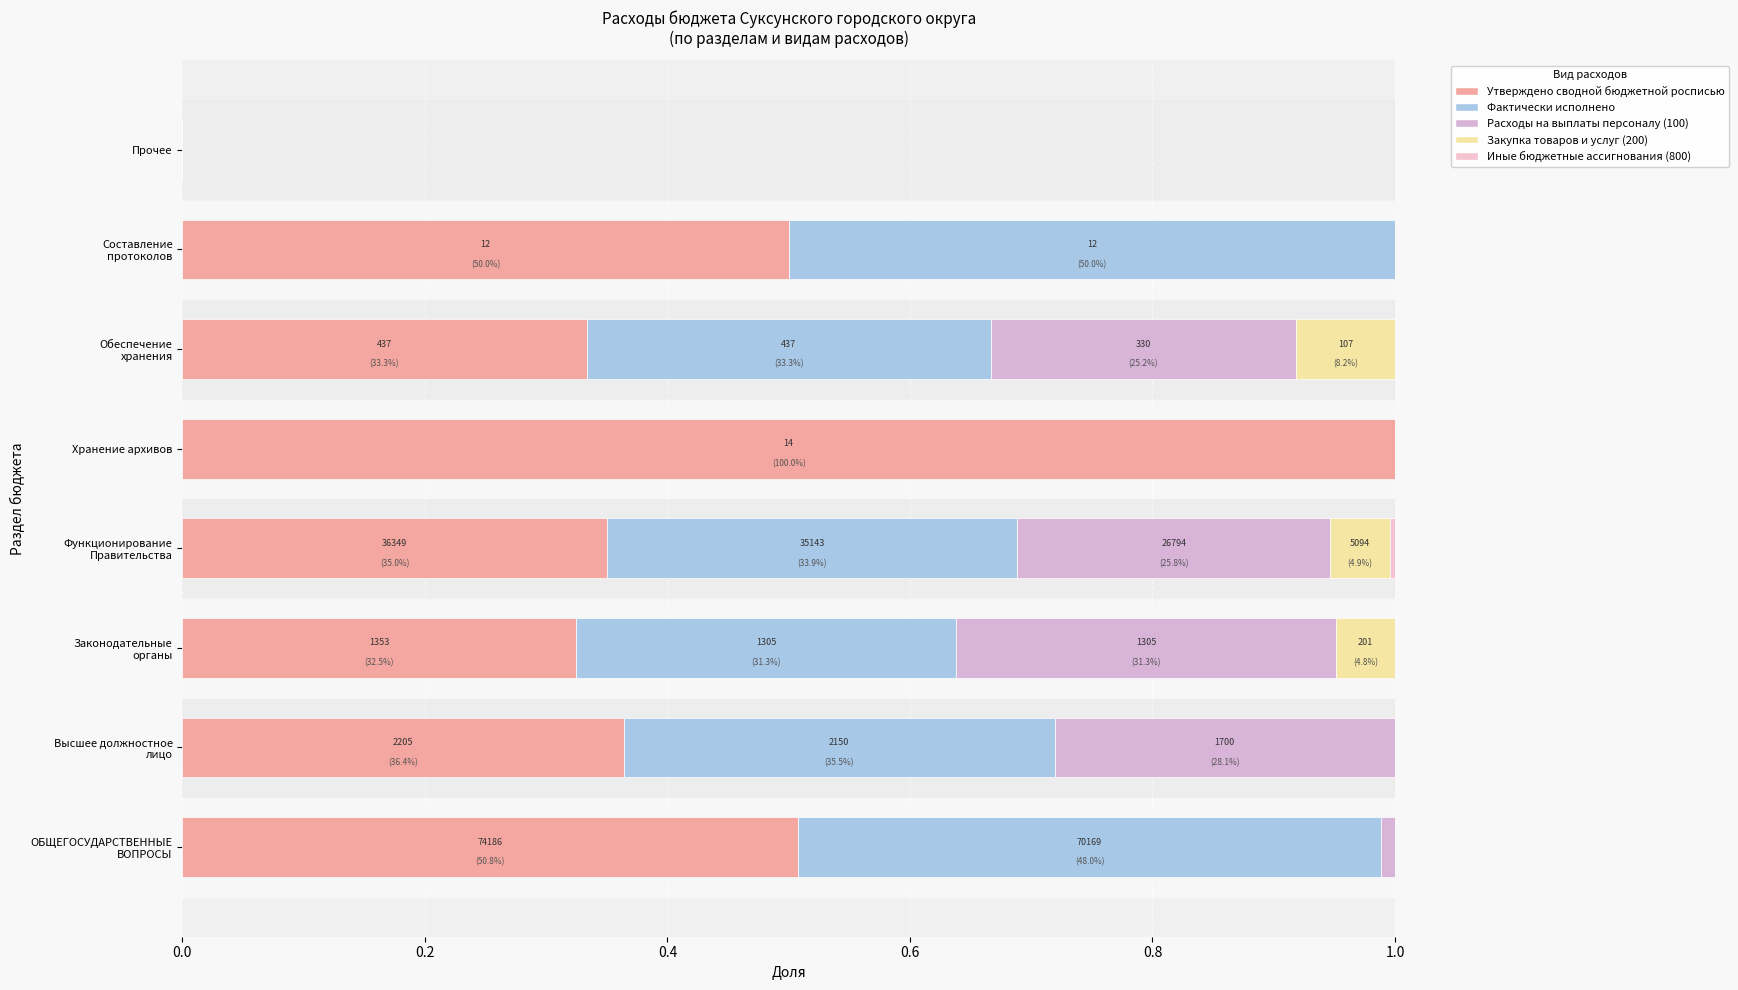

Which series has the largest total across all categories?

Утверждено сводной бюджетной росписью